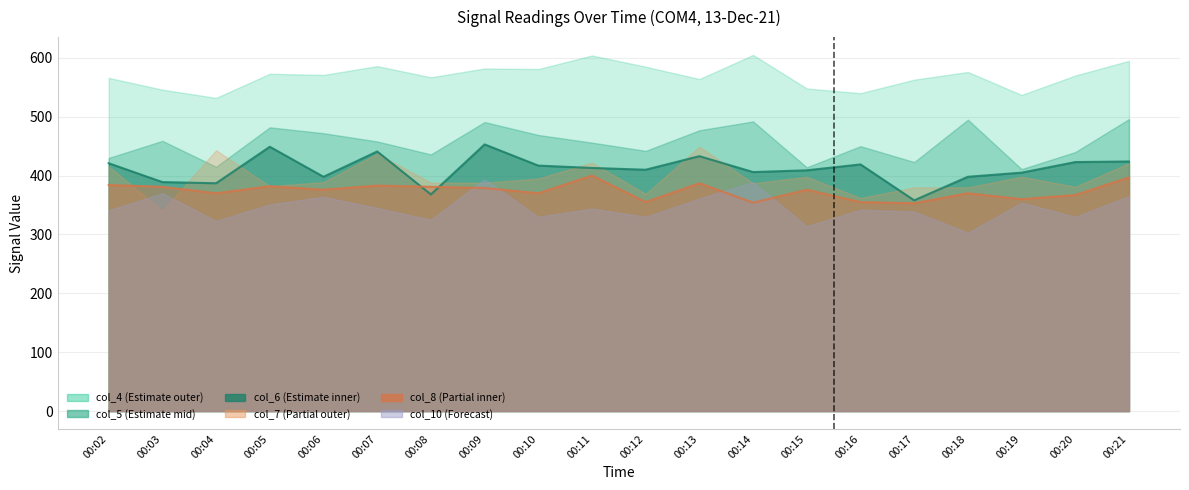

Rank the series at 00:15 from lowest to highest value.

col_10, col_8, col_7, col_6, col_5, col_4